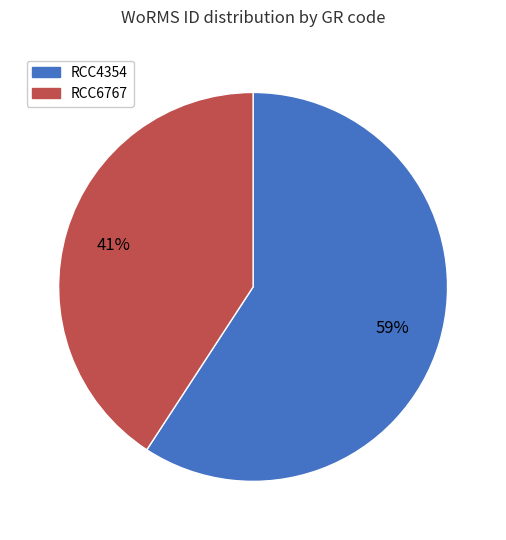

Between RCC6767 and RCC4354, which is larger?

RCC4354